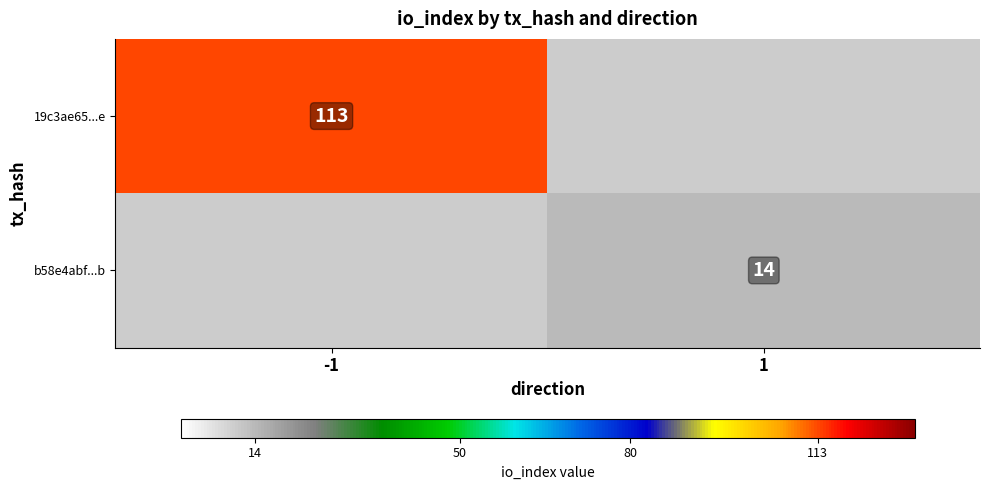

True or false: 19c3ae65...e has a value of 168.7 at -1.

False